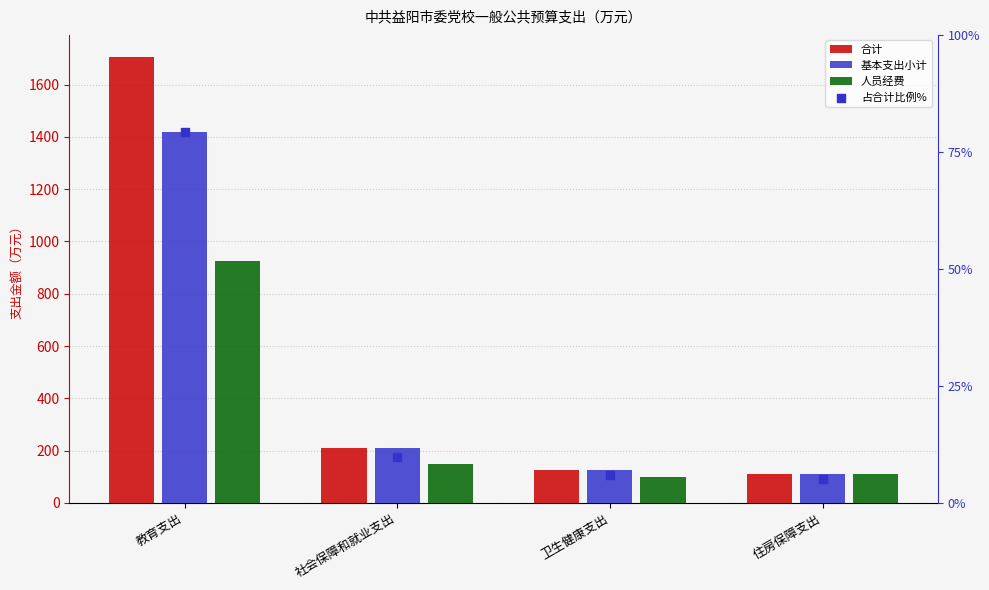

Is the value of 人员经费 at 卫生健康支出 greater than the value of 占合计比例% at 住房保障支出?

Yes